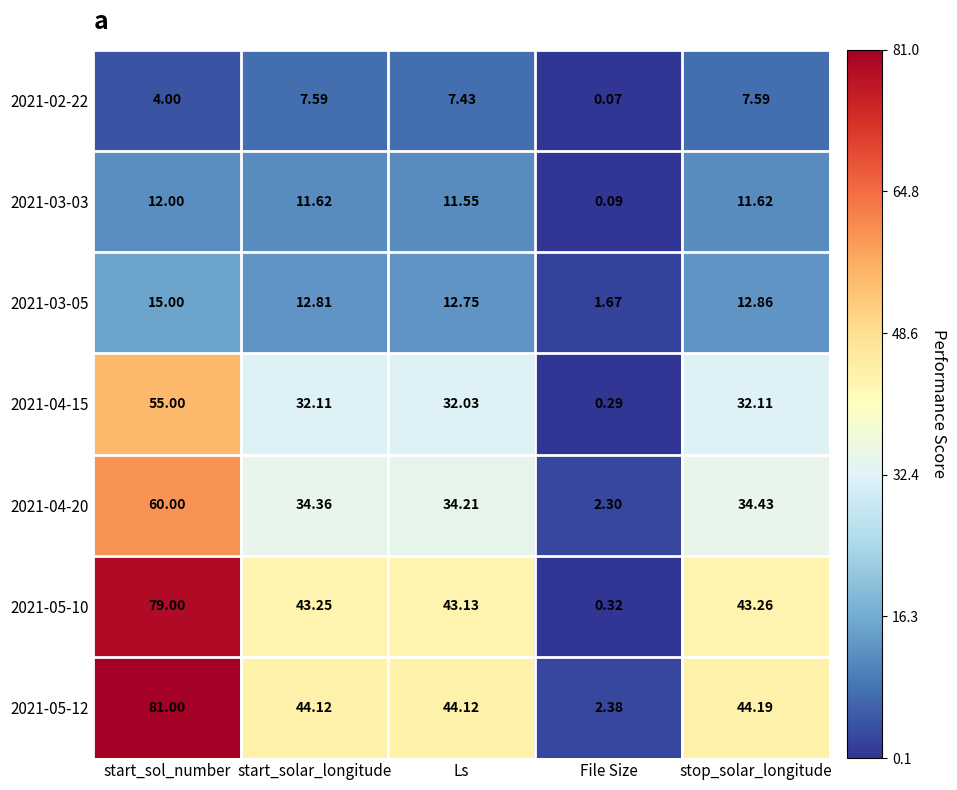

Where is 2021-05-10 nearest to the value 39?

Ls